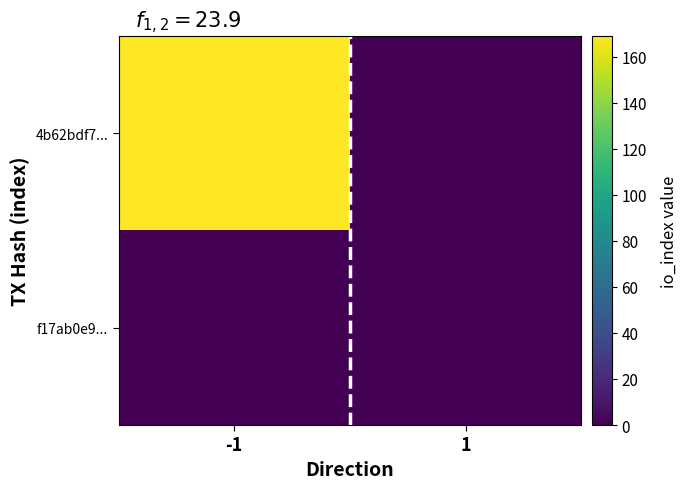

Which series has the largest total across all categories?

4b62bdf7...